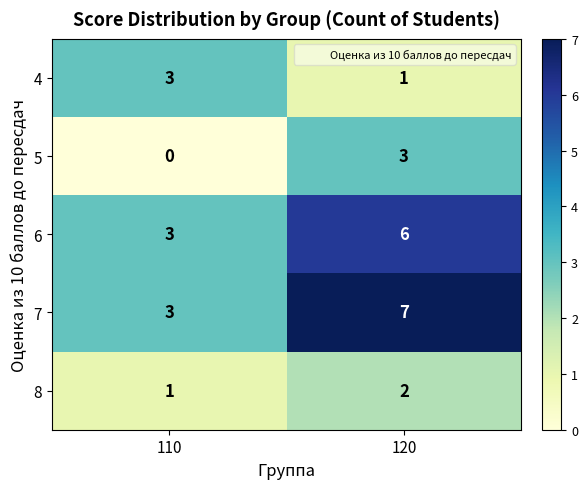

The value of 4 at 110 is 3. True or false?

True